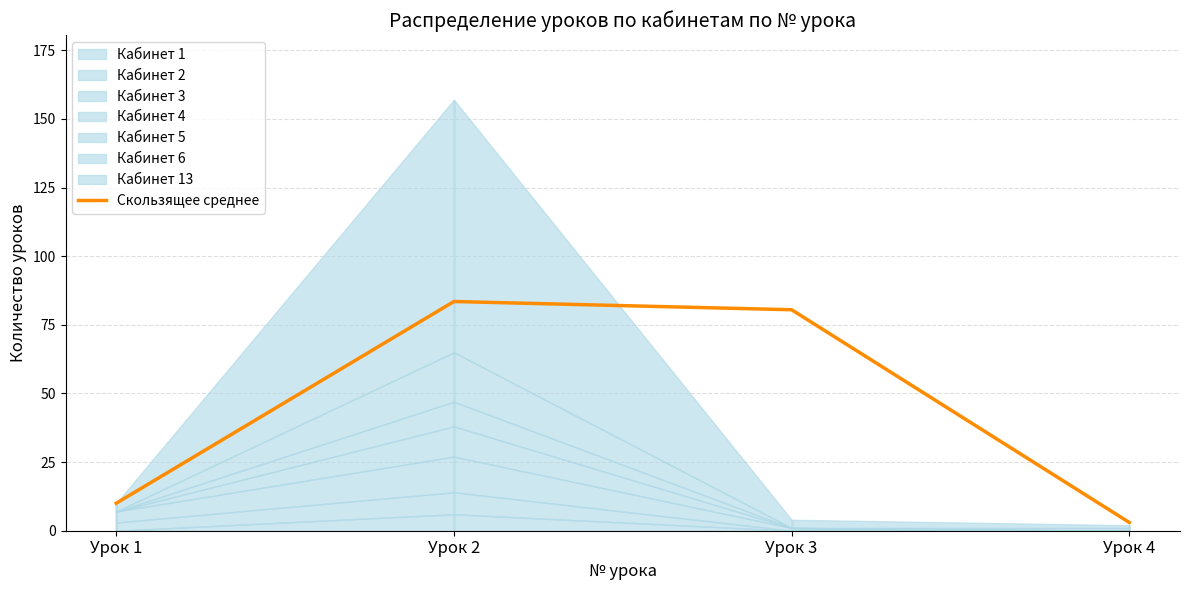

At which category does the chart reach its peak across all series?

Урок 2